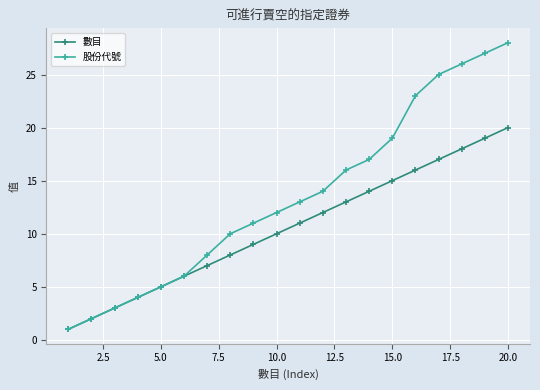

Rank the series by their average value, from highest to lowest.

股份代號, 數目